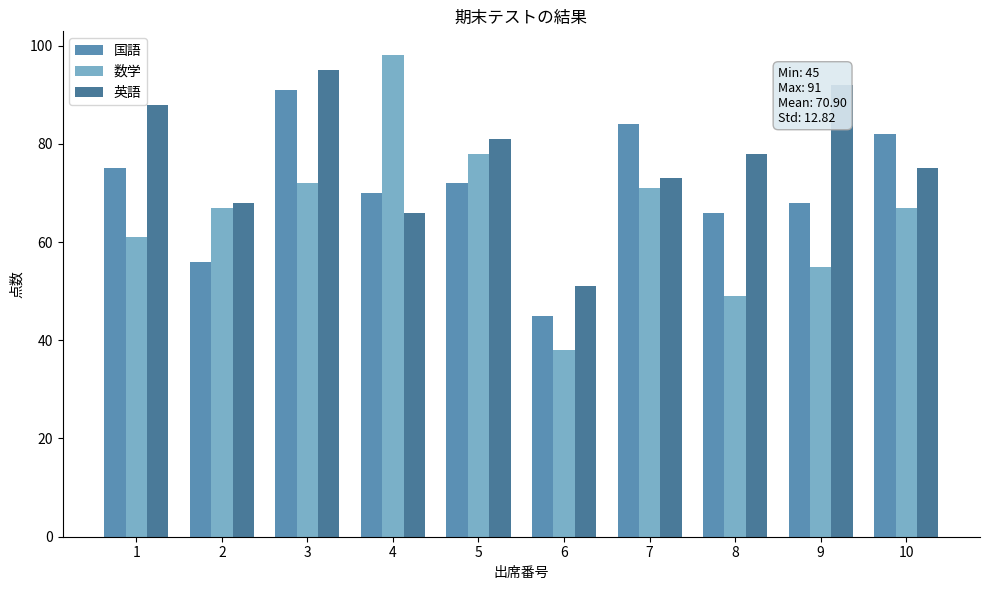

The 数学 series shows 71 at 7. True or false?

True